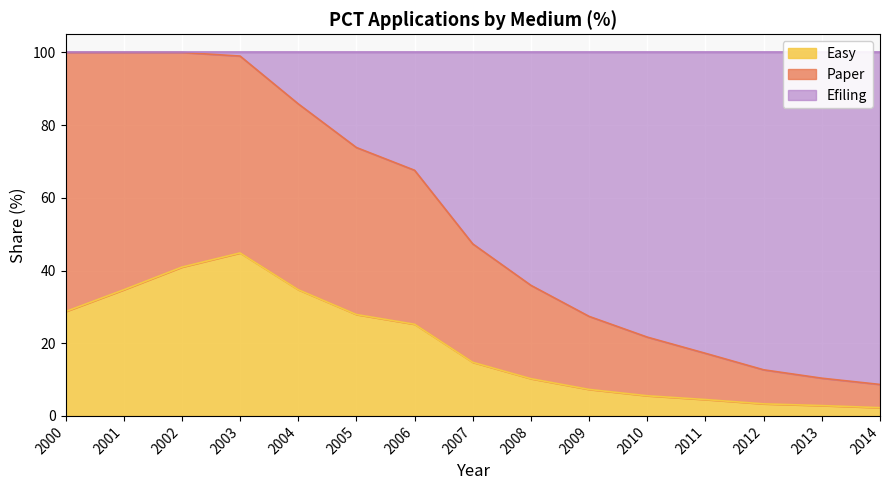

True or false: Easy has a value of 17.1 at 2003.

False